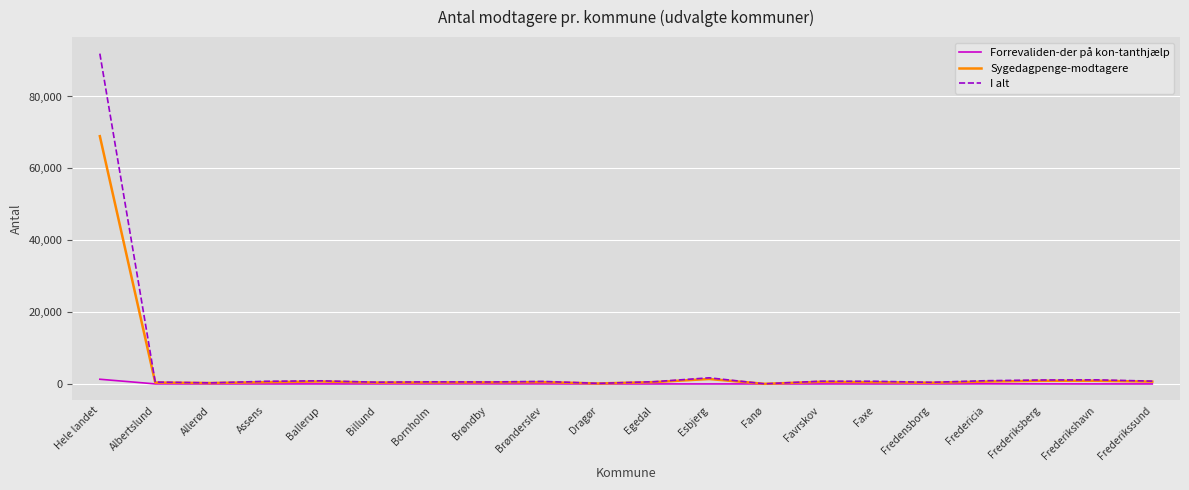

What is the greatest value displayed?

91926